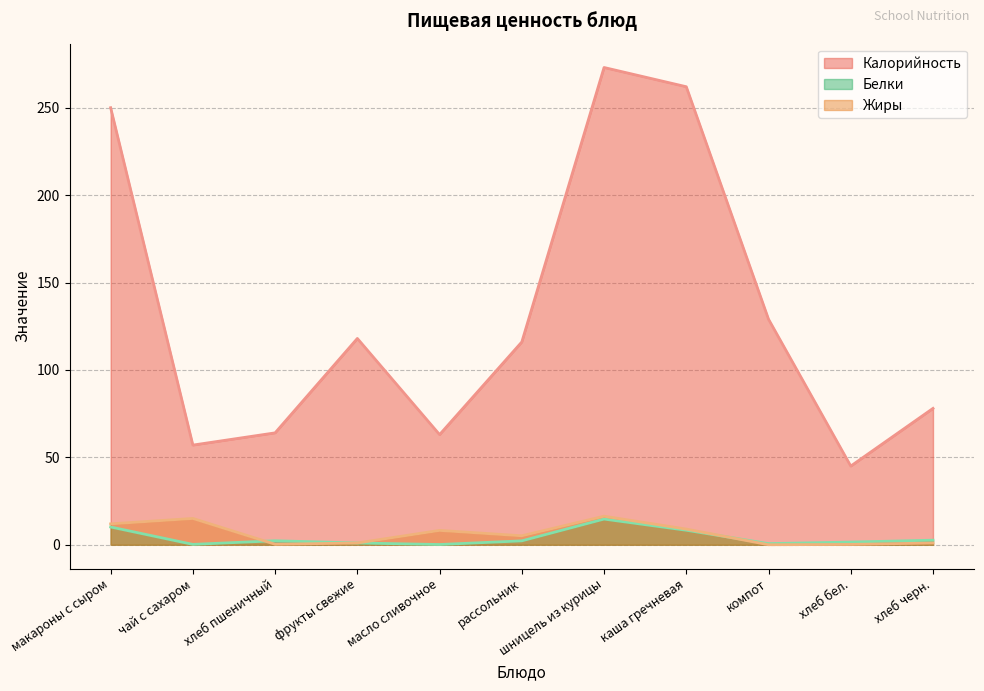

Is it true that Белки equals 0.3 at компот?

False